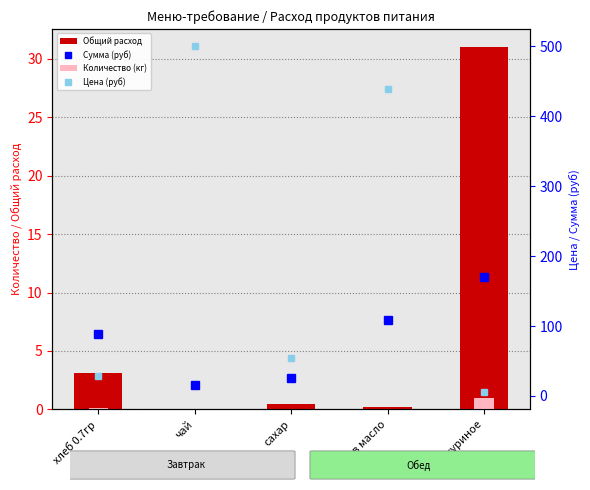

Reading left to right, extract all data points from this chart.

Общий расход (кг): 3.1	0.0	0.5	0.2	31.0
Количество (кг): 0.1	0.0	0.0	0.0	1.0
Сумма (руб): 88.6	15.5	25.6	108.8	170.5
Цена (руб): 28.6	500.0	55.0	438.9	5.5